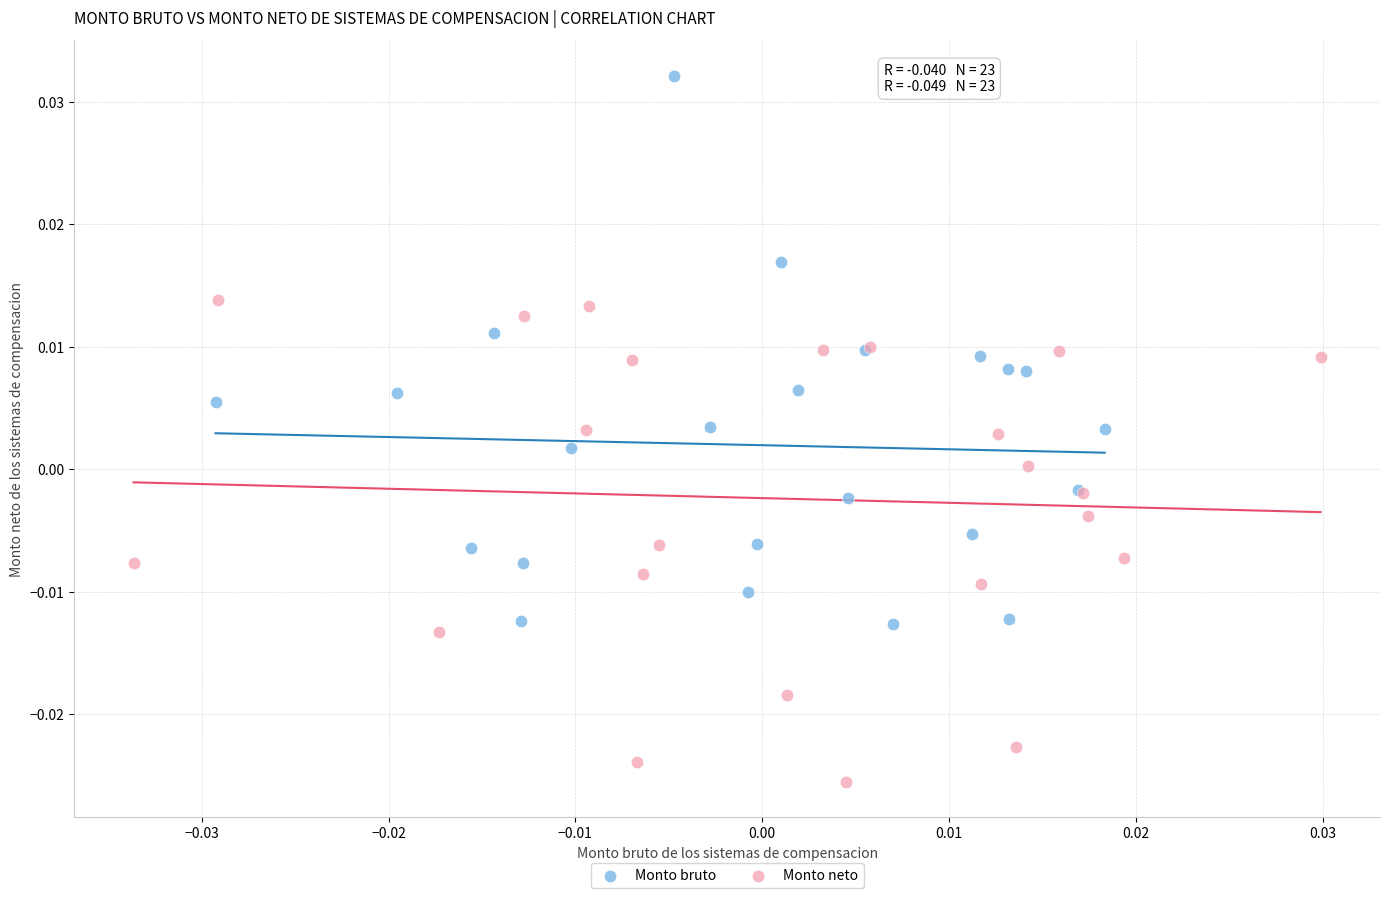

Which series reaches the minimum Y coordinate?

Monto neto